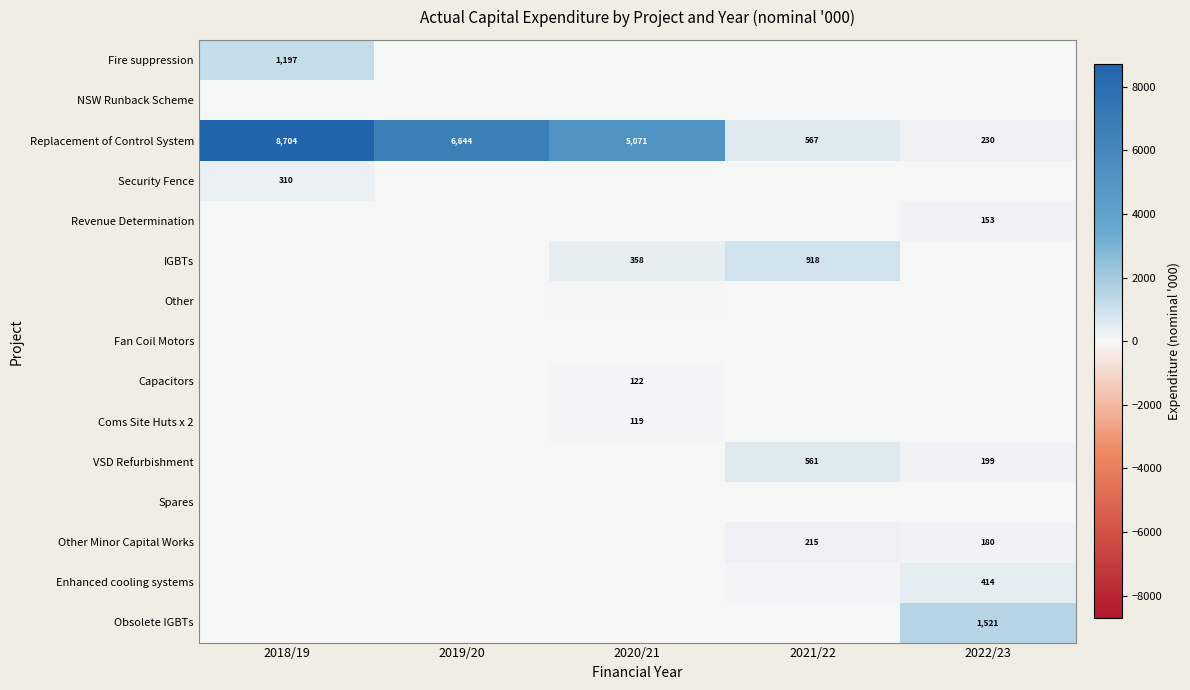

What is the difference between the maximum and minimum values in the Other series?

38.2